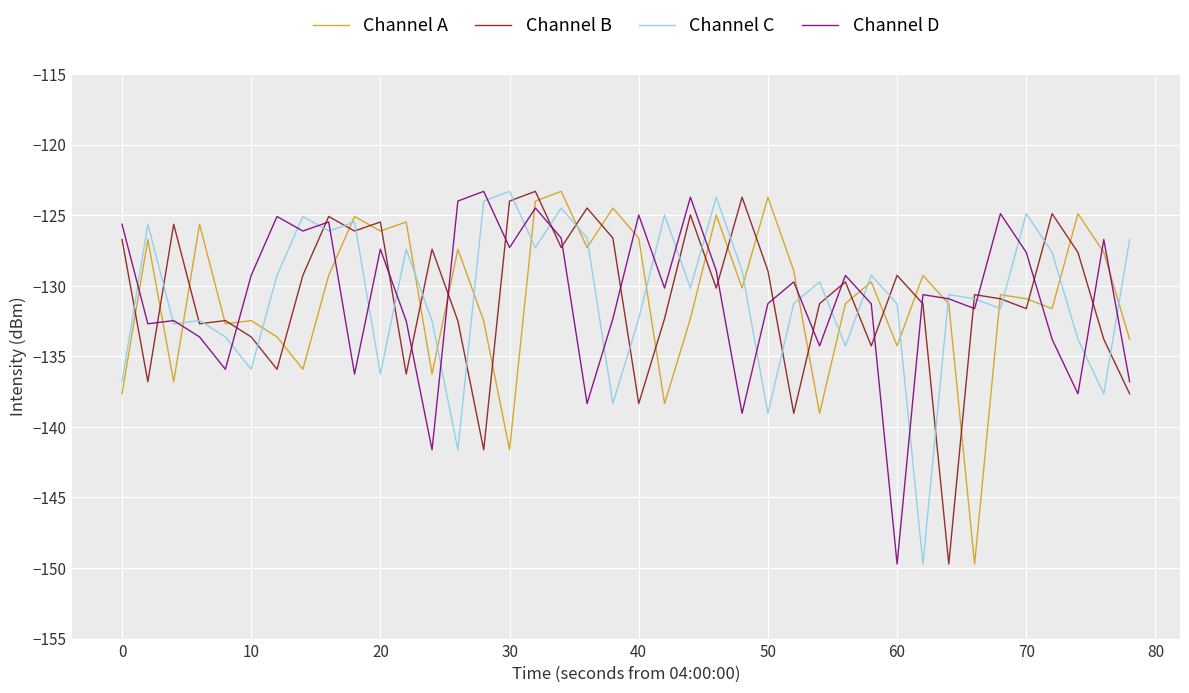

What is the highest value of the Channel C series?

-123.3